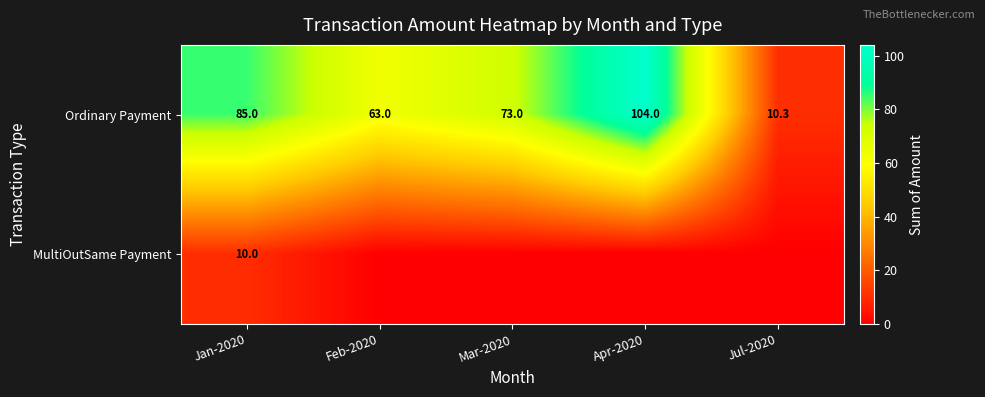

What is the average value of the Ordinary Payment series?

67.1